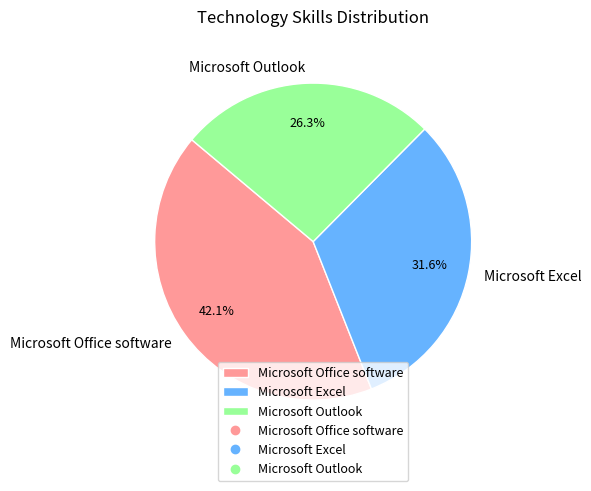

To the nearest percent, what is the average slice percentage?

33%